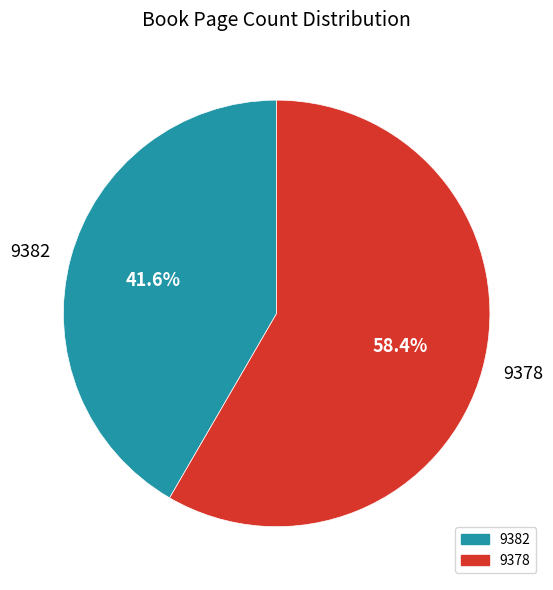

Is it true that 9378 is 64% of the pie?

False